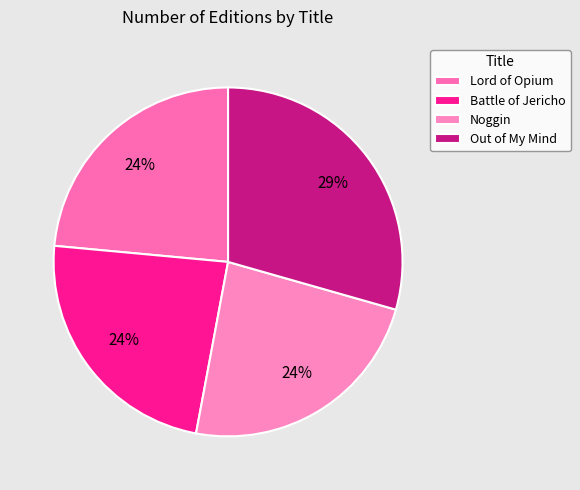

Is Out of My Mind the majority of the pie?

No